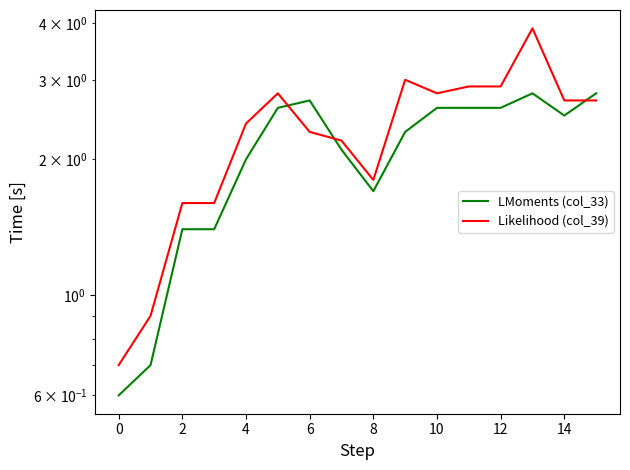

How many series are shown in this chart?

2